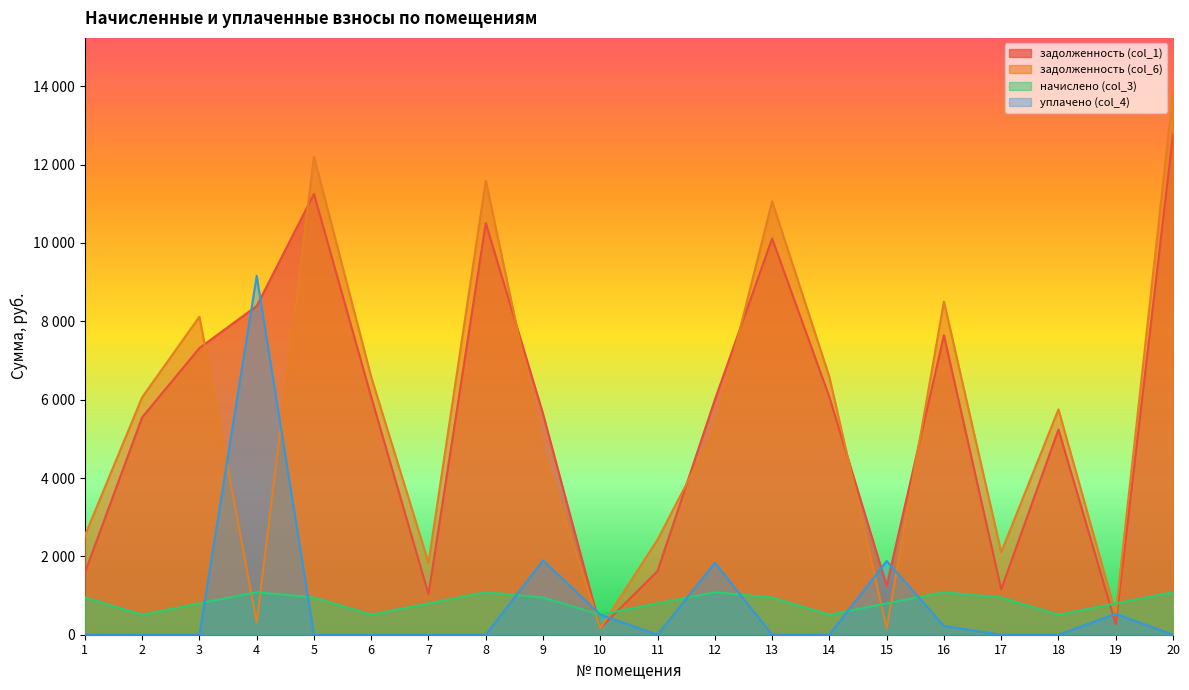

Is the value of начислено (col_3) at 9 greater than the value of задолженность (col_6) at 16?

No